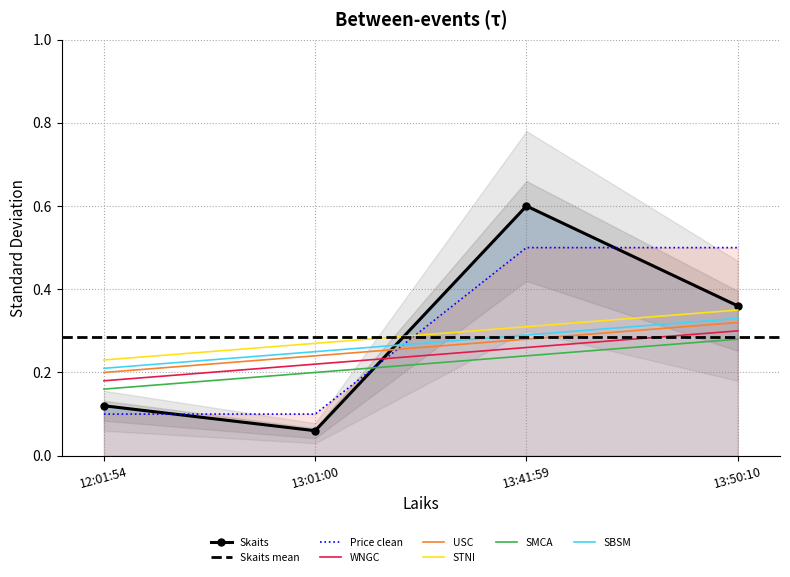

What is the value of the Price clean point at the 3rd from the left?

0.5